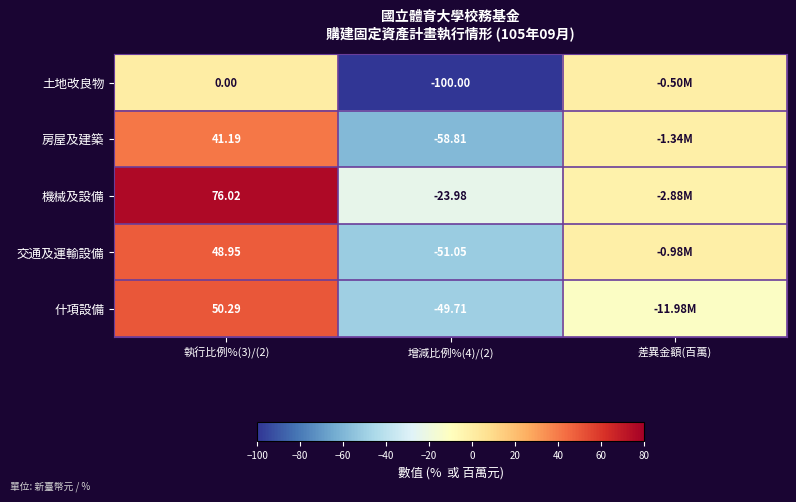

Is the value of 機械及設備 at 執行比例%(3)/(2) greater than the value of 土地改良物 at 執行比例%(3)/(2)?

Yes